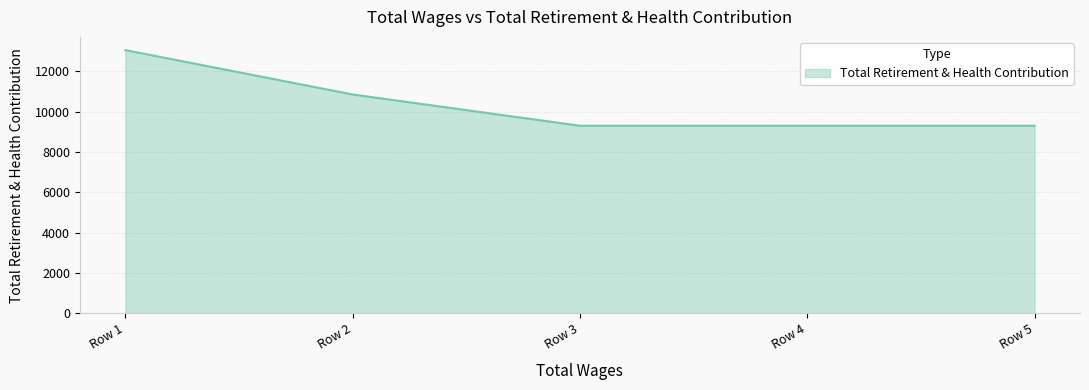

Count the number of values greater than 9300.

2